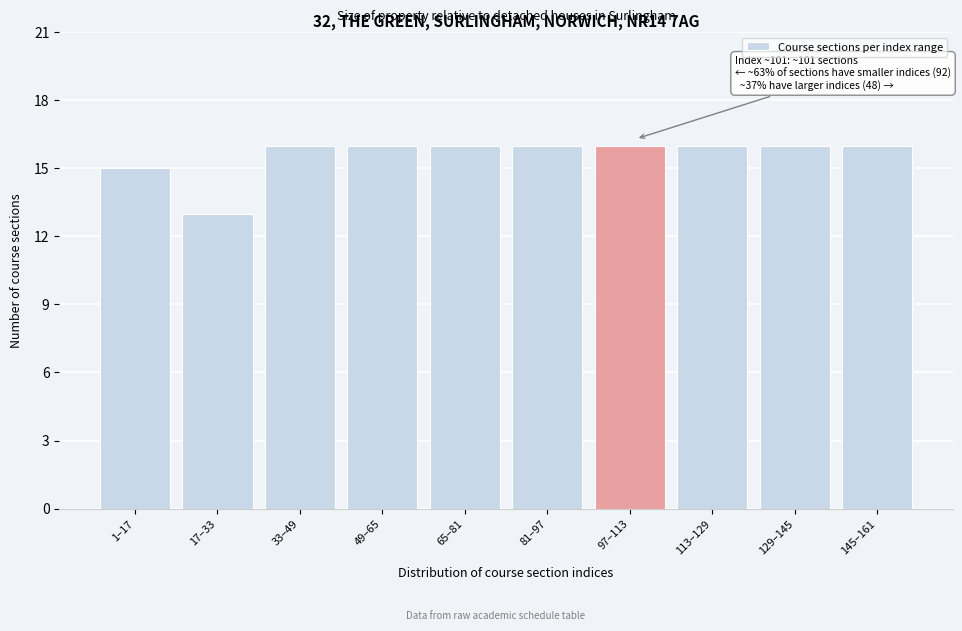

Reading left to right, transcribe all the data shown in this chart.

1–17=15	17–33=13	33–49=16	49–65=16	65–81=16	81–97=16	97–113=16	113–129=16	129–145=16	145–161=16